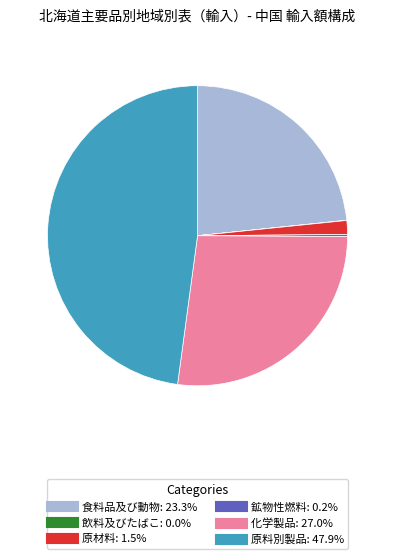

Is there a majority slice in this chart?

No